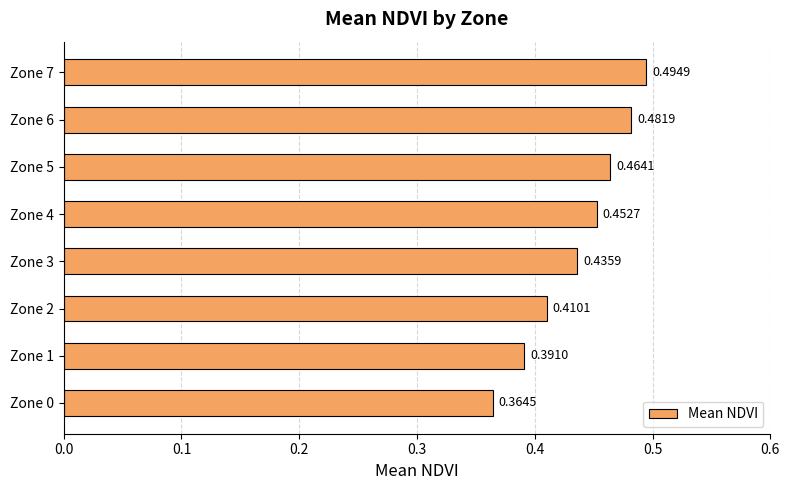

Which has a higher value, Zone 2 or Zone 5?

Zone 5